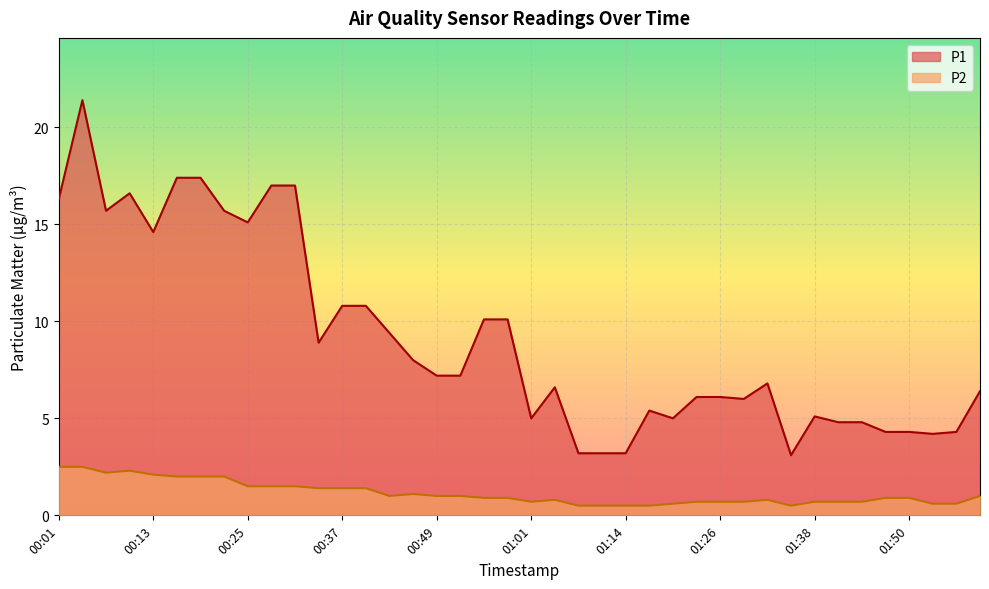

At which category is the sum across all series the highest?

00:04